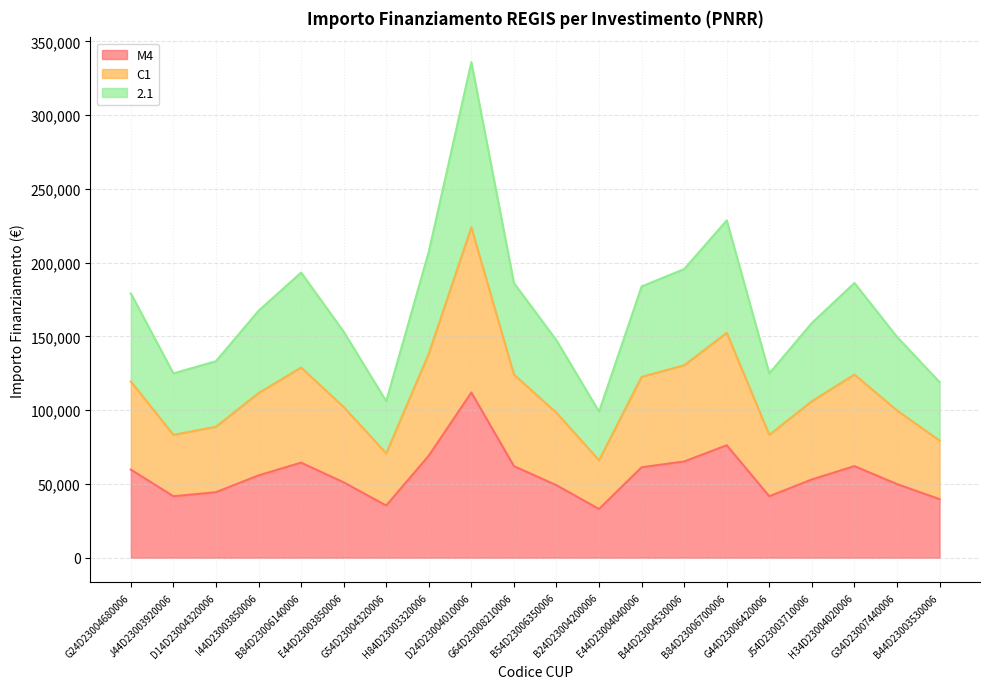

What is the label of the 9th point from the left?

D24D23004010006